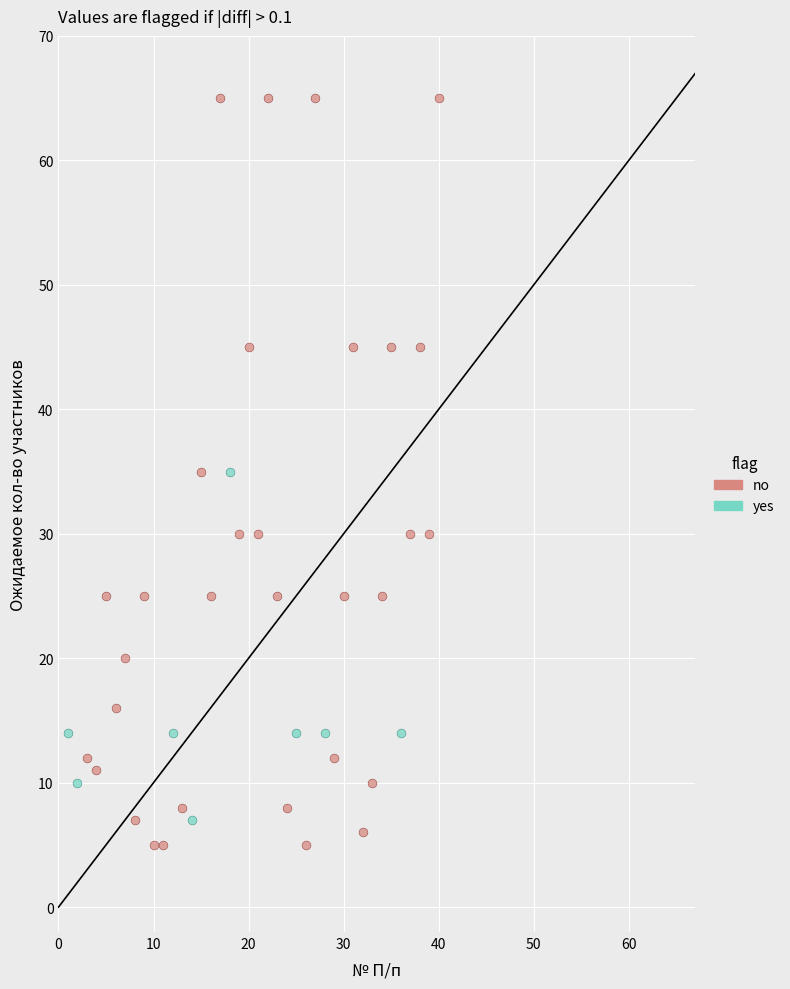

Which series contains the highest Y value?

no